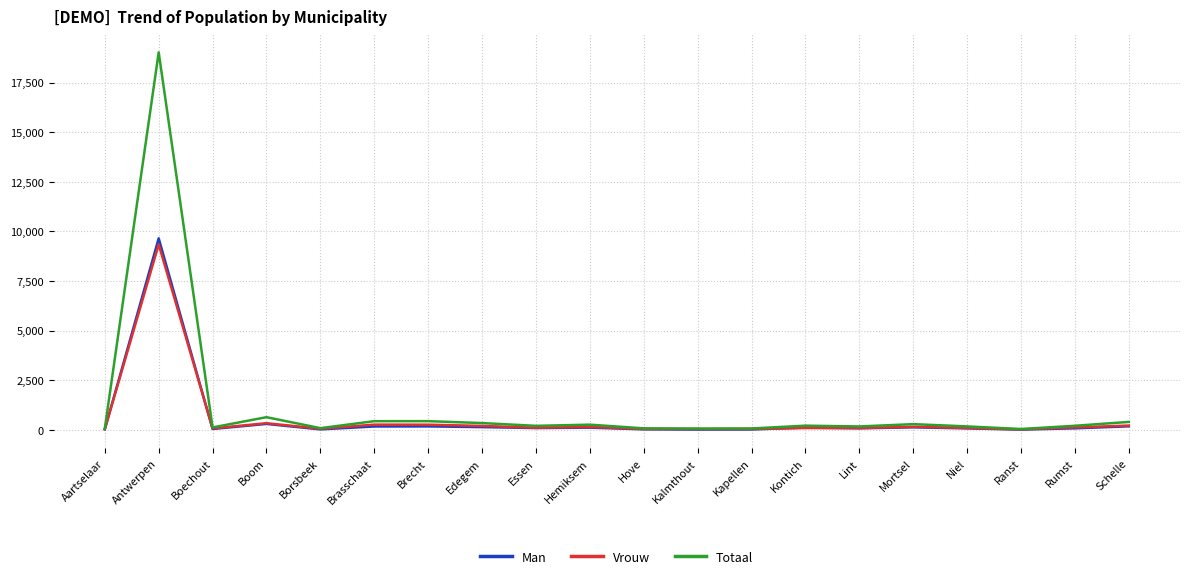

What is the total value across all series at Boechout?

254